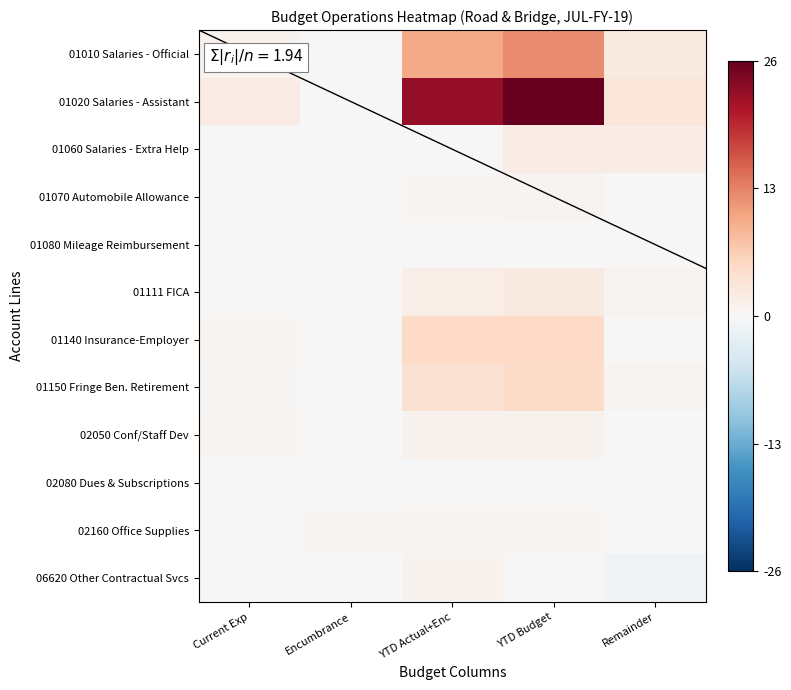

Between YTD Budget and Current Exp, which is larger?

YTD Budget